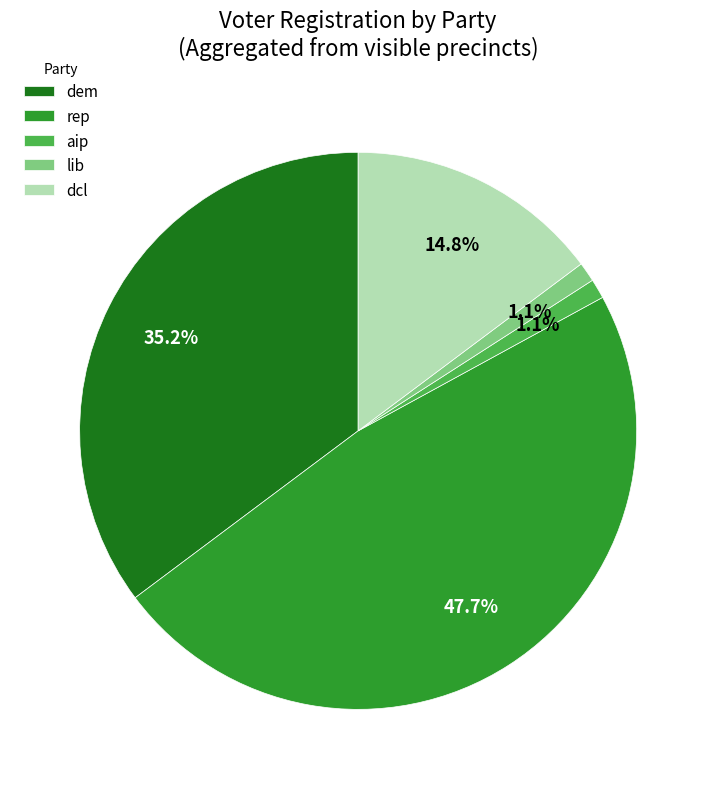

Which slice is the largest?

rep